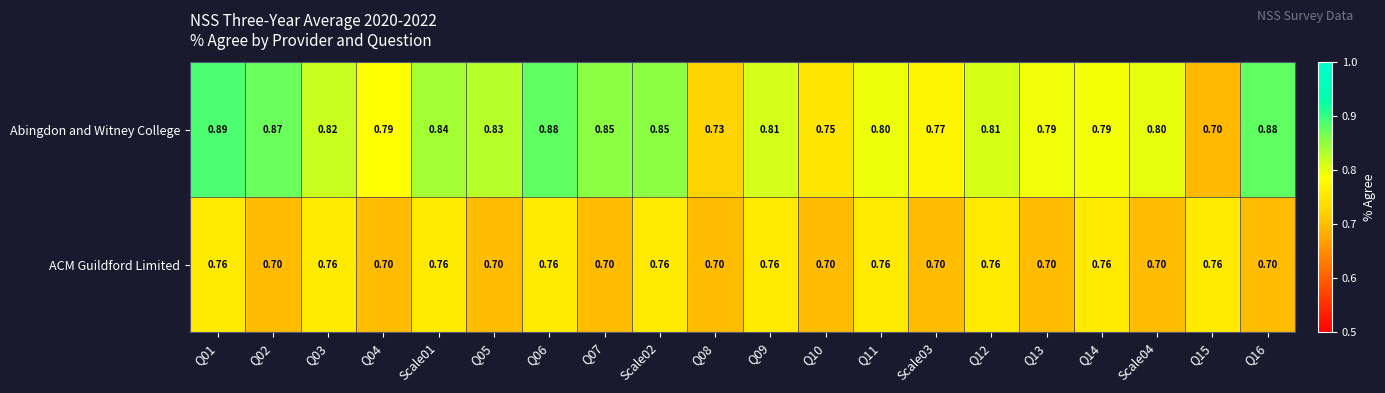

Which series has the largest total across all categories?

Abingdon and Witney College